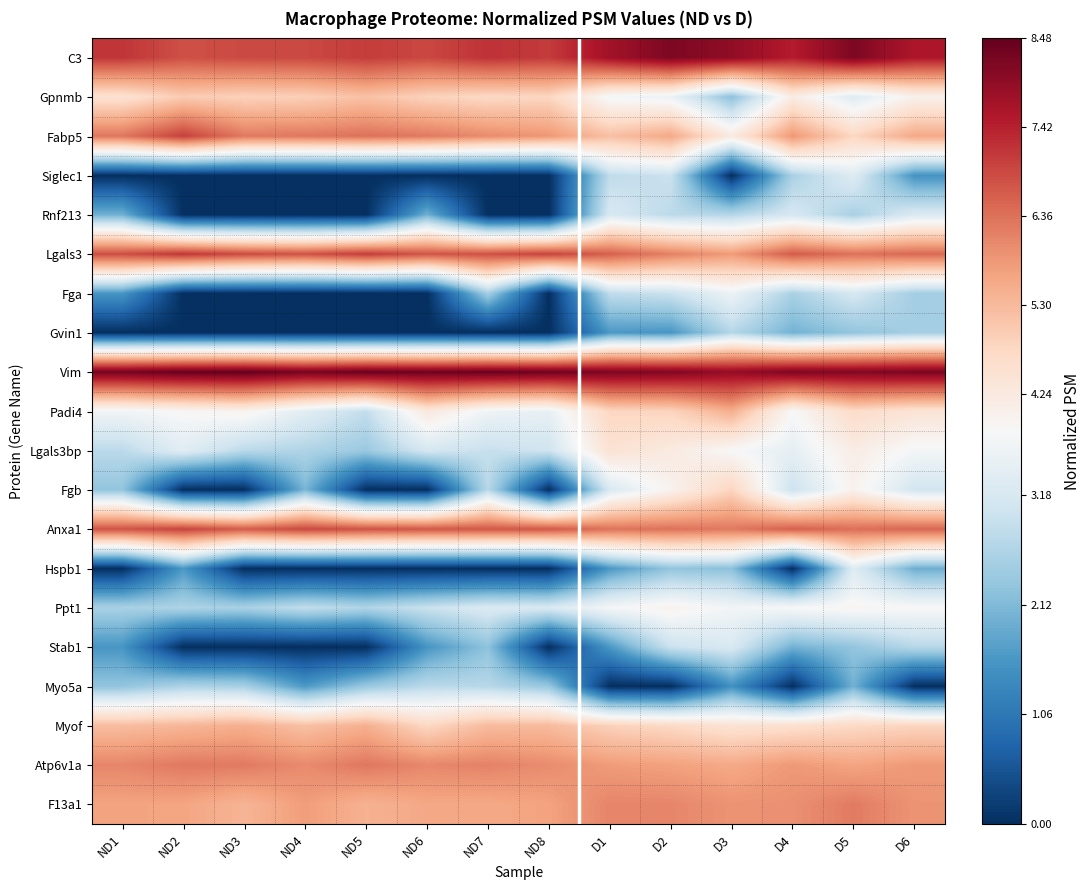

Reading right to left, transcribe all the data shown in this chart.

C3: D6=7.6	D5=8.2	D4=7.5	D3=8.0	D2=8.2	D1=7.7	ND8=7.1	ND7=7.2	ND6=6.9	ND5=7.1	ND4=6.9	ND3=6.9	ND2=6.8	ND1=7.1
Gpnmb: D6=4.0	D5=3.3	D4=4.2	D3=2.2	D2=3.6	D1=3.7	ND8=4.8	ND7=4.7	ND6=4.9	ND5=5.2	ND4=4.9	ND3=4.9	ND2=5.0	ND1=4.5
Fabp5: D6=5.6	D5=4.8	D4=5.8	D3=4.2	D2=5.6	D1=5.2	ND8=5.8	ND7=6.0	ND6=6.2	ND5=6.4	ND4=6.3	ND3=6.2	ND2=7.0	ND1=6.3
Siglec1: D6=1.5	D5=3.3	D4=2.6	D3=0.0	D2=3.0	D1=2.8	ND8=0.0	ND7=0.0	ND6=0.0	ND5=0.0	ND4=0.0	ND3=0.0	ND2=0.0	ND1=0.0
Rnf213: D6=3.2	D5=2.6	D4=3.2	D3=2.7	D2=2.8	D1=3.2	ND8=0.0	ND7=0.0	ND6=2.0	ND5=0.0	ND4=0.0	ND3=0.0	ND2=0.0	ND1=2.0
Lgals3: D6=6.5	D5=6.4	D4=6.6	D3=5.8	D2=6.2	D1=6.6	ND8=7.0	ND7=6.8	ND6=6.7	ND5=7.1	ND4=6.8	ND3=6.9	ND2=7.1	ND1=6.8
Fga: D6=2.5	D5=3.2	D4=2.6	D3=3.6	D2=3.0	D1=2.8	ND8=0.0	ND7=2.5	ND6=0.0	ND5=0.0	ND4=0.0	ND3=0.0	ND2=0.0	ND1=1.6
Gvin1: D6=2.5	D5=2.3	D4=2.0	D3=2.7	D2=1.6	D1=1.6	ND8=0.0	ND7=0.0	ND6=0.0	ND5=0.0	ND4=0.0	ND3=0.0	ND2=0.0	ND1=0.0
Vim: D6=8.2	D5=8.1	D4=8.2	D3=7.9	D2=8.2	D1=8.2	ND8=8.4	ND7=8.4	ND6=8.4	ND5=8.4	ND4=8.3	ND3=8.5	ND2=8.4	ND1=8.3
Padi4: D6=4.4	D5=4.7	D4=3.8	D3=5.5	D2=4.8	D1=4.8	ND8=3.5	ND7=3.6	ND6=4.3	ND5=2.9	ND4=3.4	ND3=4.0	ND2=3.8	ND1=3.7
Lgals3bp: D6=3.7	D5=4.1	D4=3.4	D3=3.8	D2=4.2	D1=4.5	ND8=3.0	ND7=2.9	ND6=3.1	ND5=2.4	ND4=2.6	ND3=2.8	ND2=3.4	ND1=2.8
Fgb: D6=3.1	D5=4.0	D4=3.0	D3=4.8	D2=4.0	D1=3.2	ND8=0.0	ND7=2.7	ND6=0.0	ND5=0.0	ND4=2.0	ND3=0.0	ND2=0.0	ND1=2.3
Anxa1: D6=6.5	D5=6.4	D4=6.6	D3=6.3	D2=6.3	D1=6.3	ND8=6.7	ND7=6.7	ND6=6.7	ND5=6.8	ND4=6.9	ND3=6.6	ND2=7.0	ND1=6.8
Hspb1: D6=1.9	D5=3.3	D4=0.0	D3=2.2	D2=2.3	D1=1.6	ND8=0.0	ND7=0.0	ND6=0.0	ND5=0.0	ND4=0.0	ND3=0.0	ND2=1.6	ND1=0.0
Ppt1: D6=3.8	D5=3.9	D4=3.8	D3=3.7	D2=4.0	D1=3.7	ND8=3.2	ND7=3.2	ND6=3.0	ND5=2.7	ND4=2.9	ND3=2.6	ND2=2.6	ND1=2.6
Stab1: D6=2.7	D5=2.3	D4=2.0	D3=3.2	D2=3.0	D1=1.6	ND8=0.0	ND7=2.3	ND6=1.6	ND5=0.0	ND4=0.0	ND3=0.0	ND2=0.0	ND1=1.6
Myo5a: D6=0.0	D5=2.0	D4=0.0	D3=1.5	D2=0.0	D1=0.0	ND8=2.4	ND7=2.7	ND6=2.8	ND5=2.4	ND4=1.6	ND3=2.6	ND2=2.6	ND1=2.3
Myof: D6=4.8	D5=4.7	D4=4.6	D3=4.5	D2=4.7	D1=4.9	ND8=5.3	ND7=5.3	ND6=4.8	ND5=5.5	ND4=5.2	ND3=5.5	ND2=5.4	ND1=5.3
Atp6v1a: D6=5.8	D5=5.7	D4=5.8	D3=5.6	D2=5.7	D1=5.8	ND8=6.0	ND7=6.1	ND6=6.1	ND5=6.3	ND4=6.0	ND3=6.2	ND2=6.2	ND1=6.1
F13a1: D6=5.9	D5=6.2	D4=5.9	D3=5.9	D2=6.1	D1=6.1	ND8=5.7	ND7=5.6	ND6=5.6	ND5=5.4	ND4=5.8	ND3=5.4	ND2=5.7	ND1=5.7